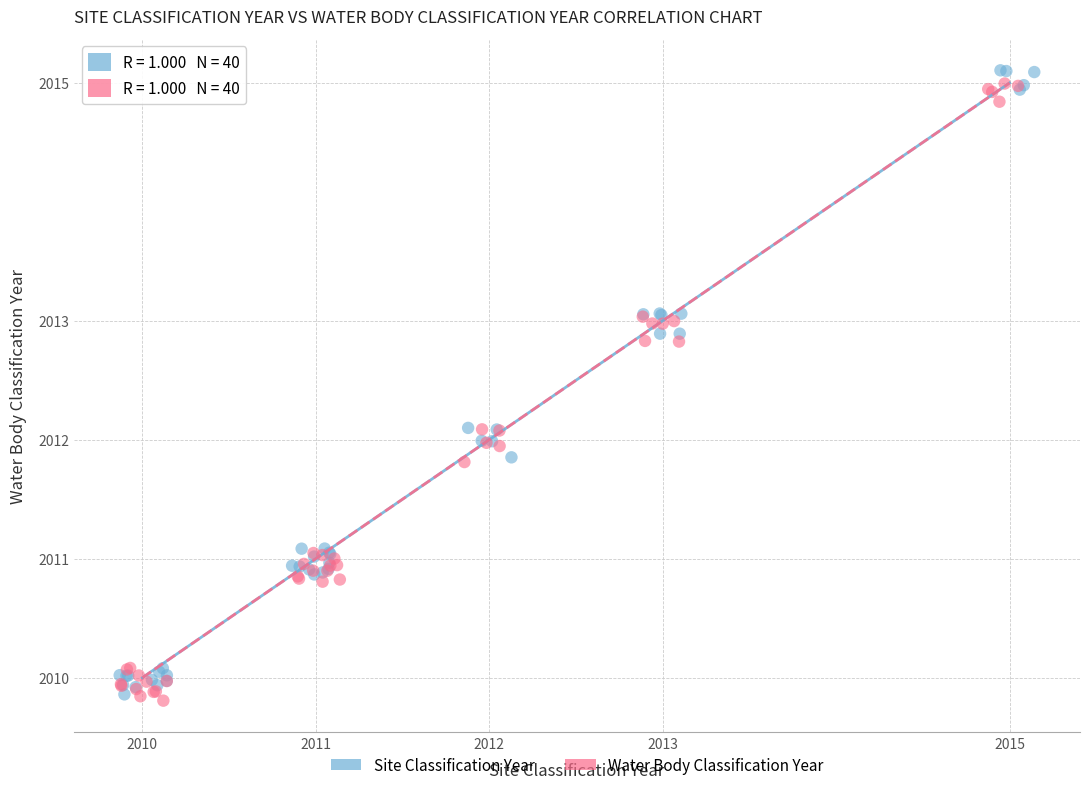

Which series reaches the maximum Y coordinate?

Site Classification Year